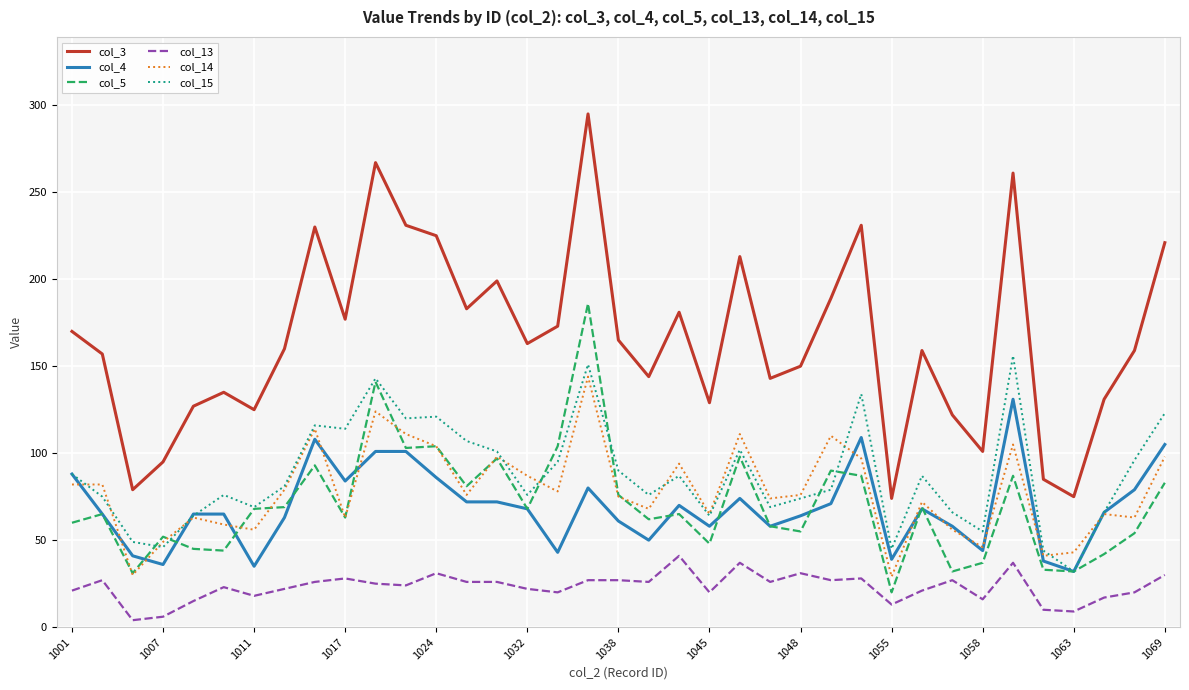

After their last crossing, which series has the higher values: col_5 or col_15?

col_15